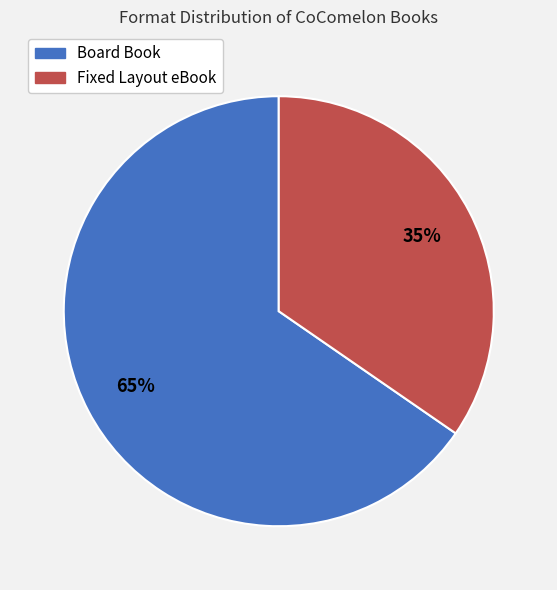

To the nearest percent, what is the combined percentage of Board Book and Fixed Layout eBook?

100%